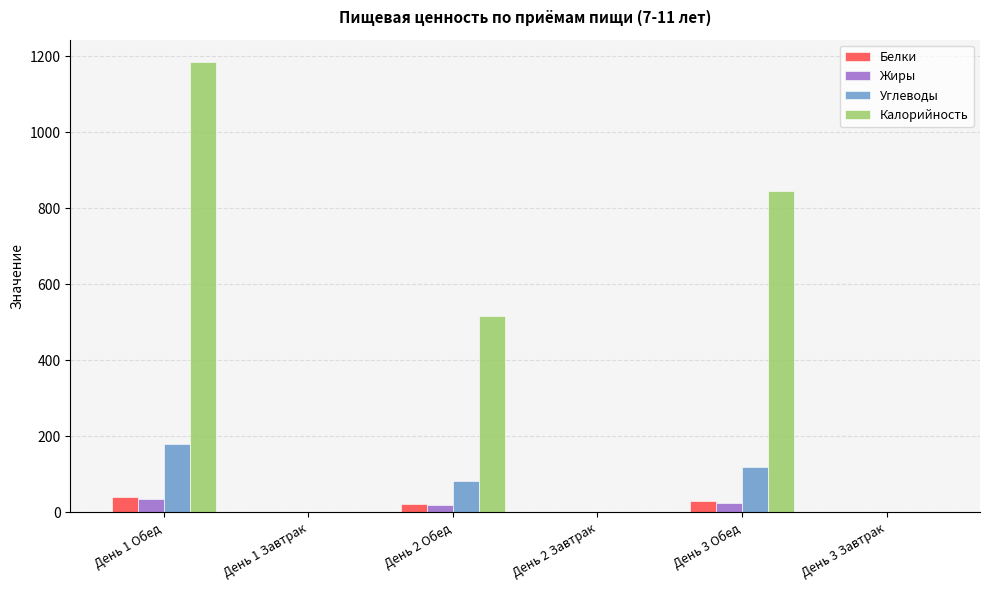

The Калорийность series shows -811.0 at День 2 Завтрак. True or false?

False